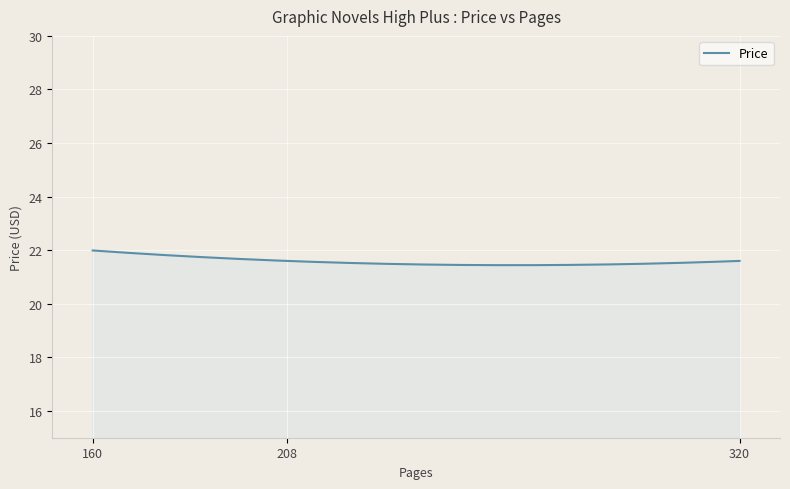

What is the difference between the maximum and minimum values?

0.5